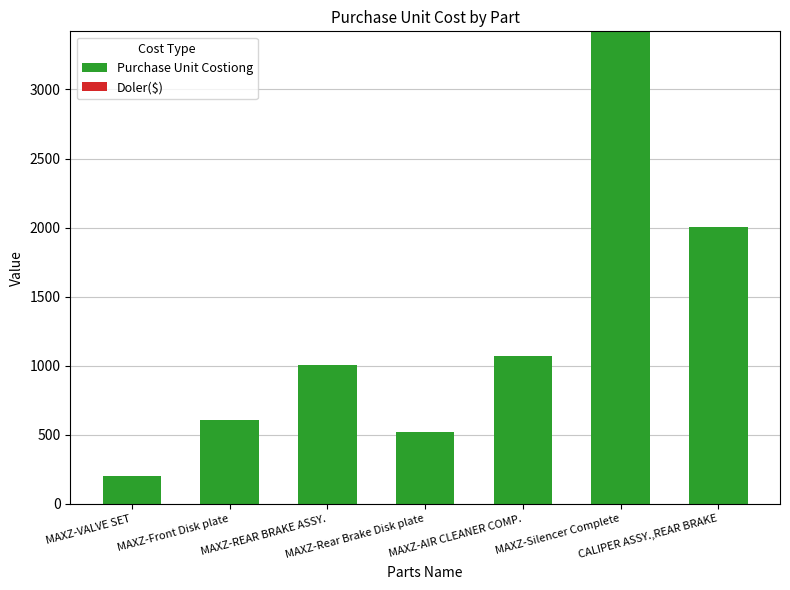

What is the sum of all values?

8835.5